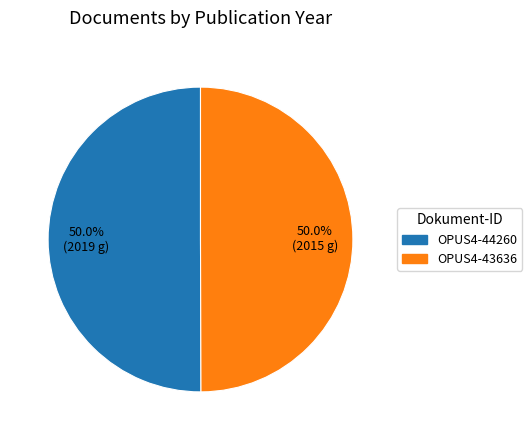

True or false: OPUS4-43636 accounts for 62% of the total.

False